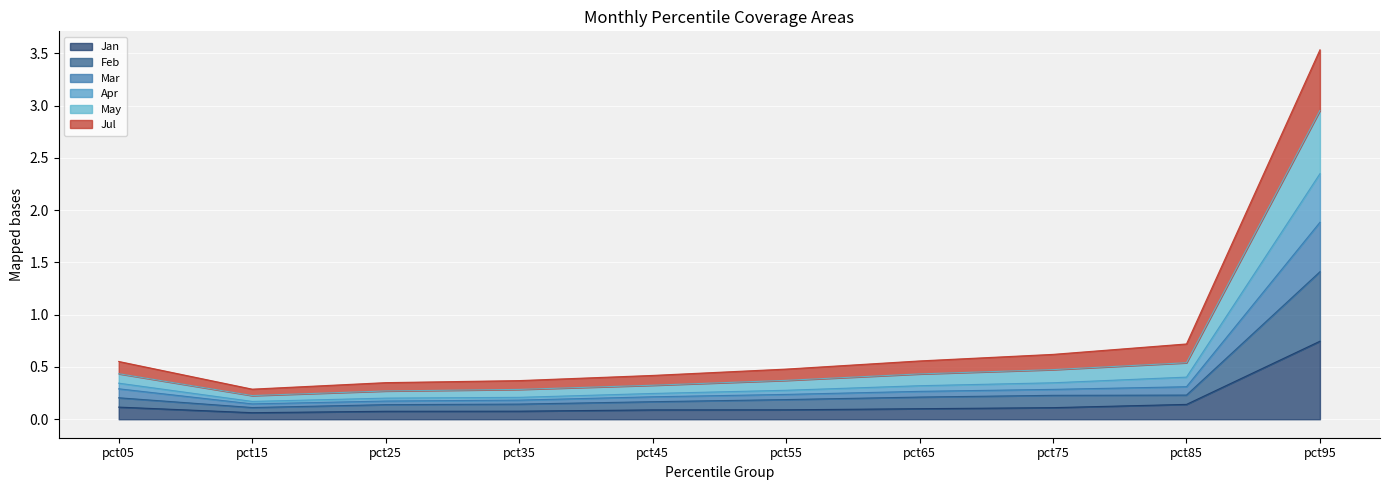

Is it true that Jan equals 0.1 at pct35?

True